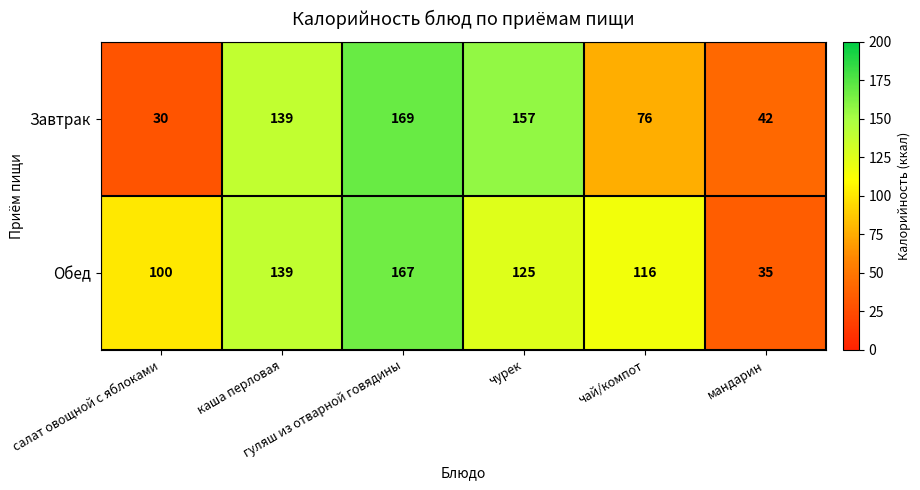

At гуляш из отварной говядины, list the series in order from largest to smallest.

Завтрак, Обед